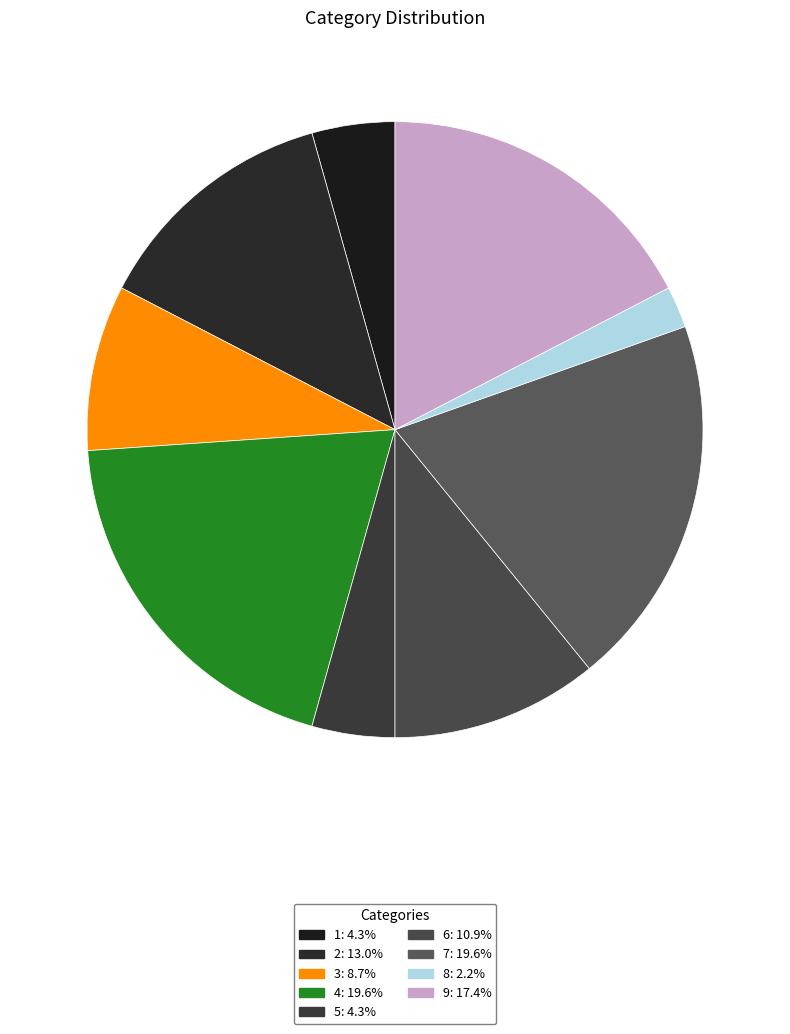

To the nearest percent, what portion does 3 represent?

9%